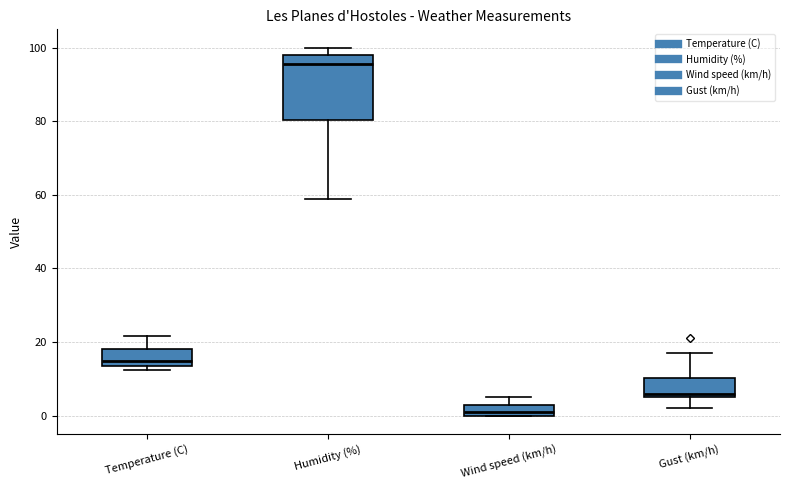

Which box's median line is the lowest?

Wind speed (km/h)